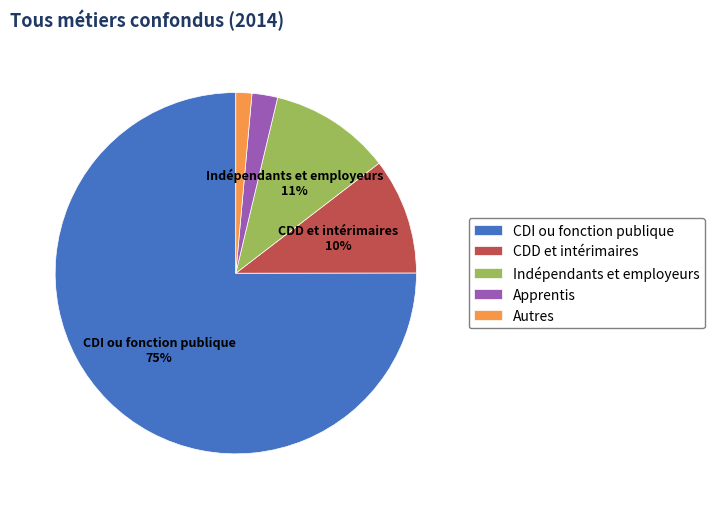

Which category has the smallest portion of the pie?

Autres